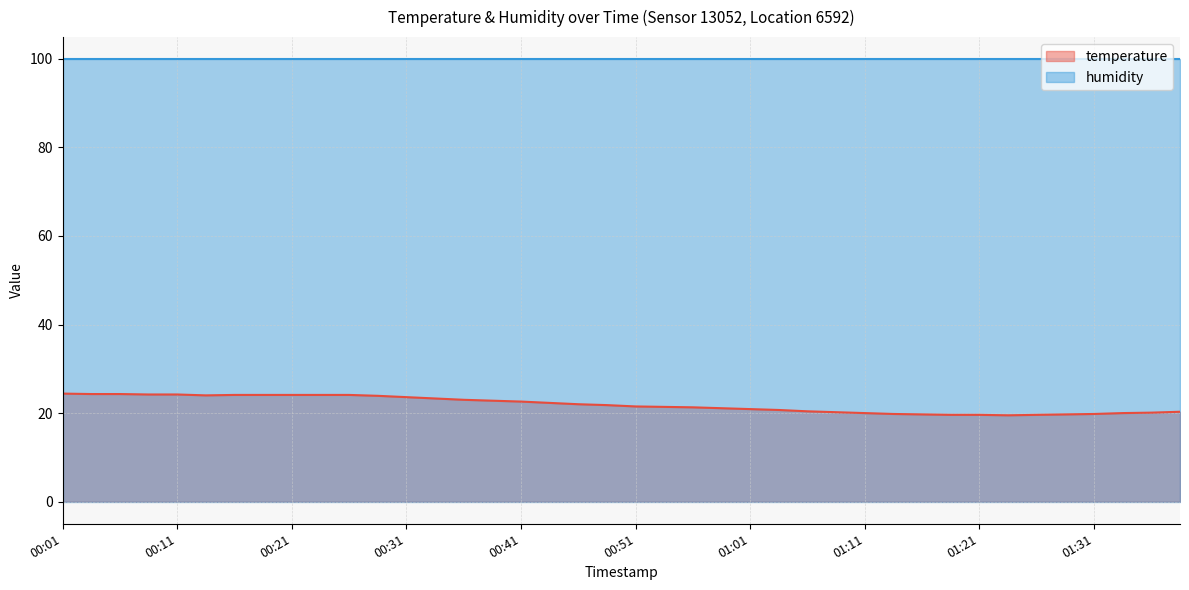

Reading left to right, list all the values displayed in this chart.

24.4	24.3	24.3	24.2	24.2	24.0	24.1	24.1	24.1	24.1	24.1	23.9	23.6	23.3	23.0	22.8	22.6	22.3	22.0	21.8	21.5	21.4	21.3	21.1	20.9	20.7	20.4	20.2	20.0	19.8	19.7	19.6	19.6	19.5	19.6	19.7	19.8	20.0	20.1	20.3